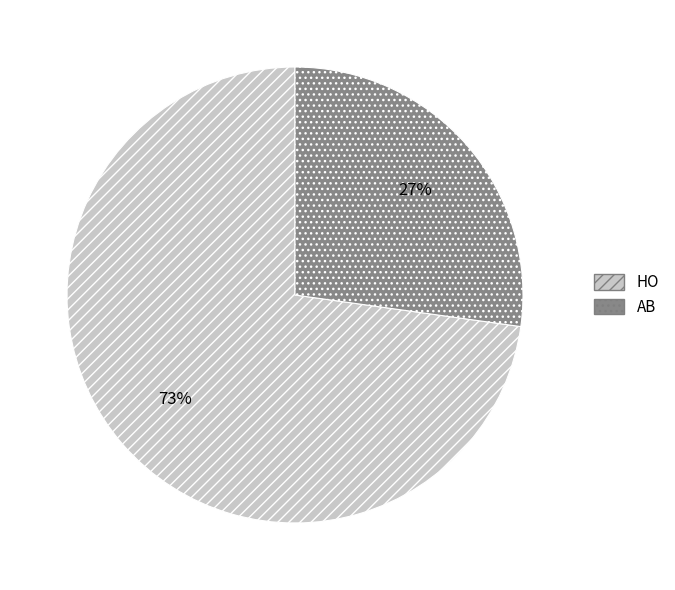

Which has a higher value, HO or AB?

HO